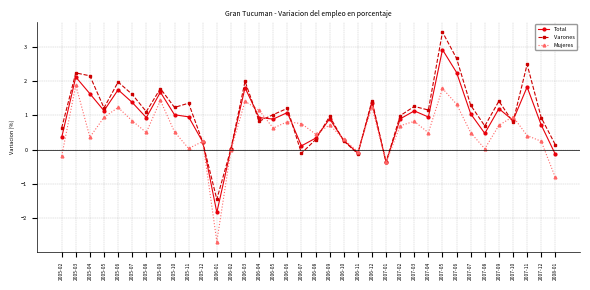

Between 2006-03 and 2006-08, which series saw the biggest shift?

Varones